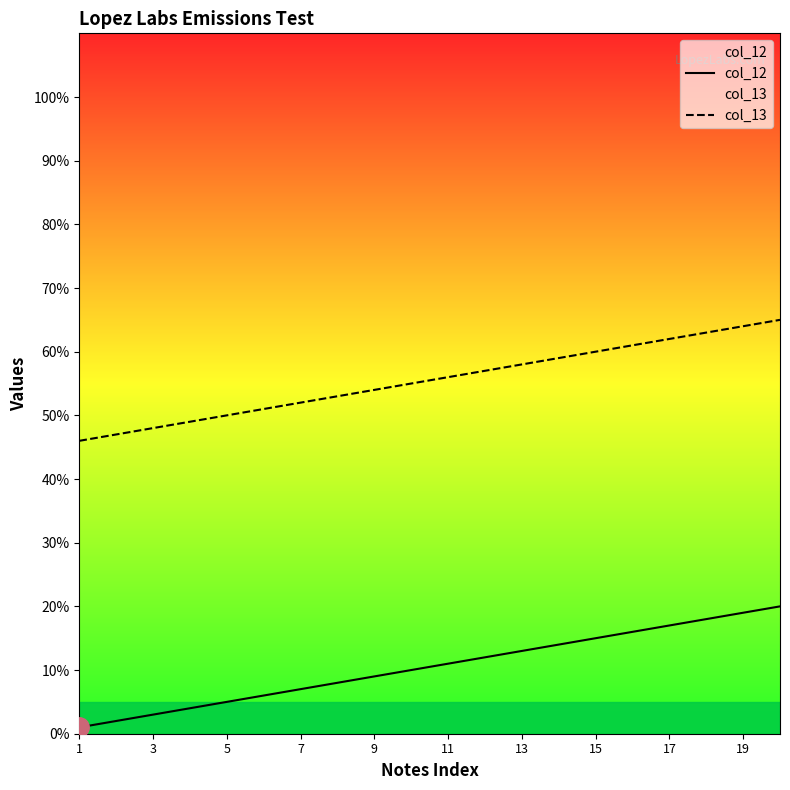

True or false: col_12 has a value of 17 at 17.

True